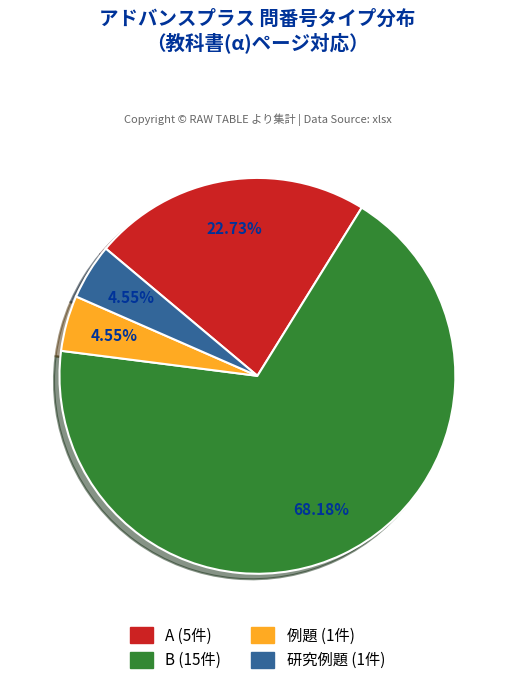

To the nearest percent, what is the difference between the largest and smallest slice percentages?

64%